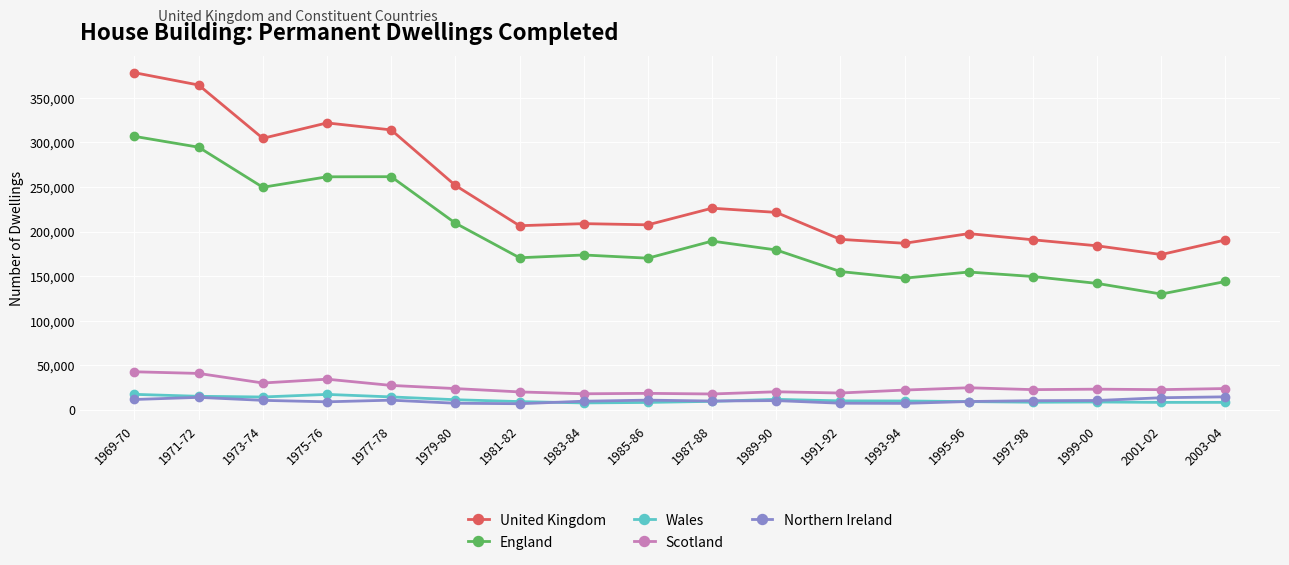

At which category does the chart reach its peak across all series?

1969-70